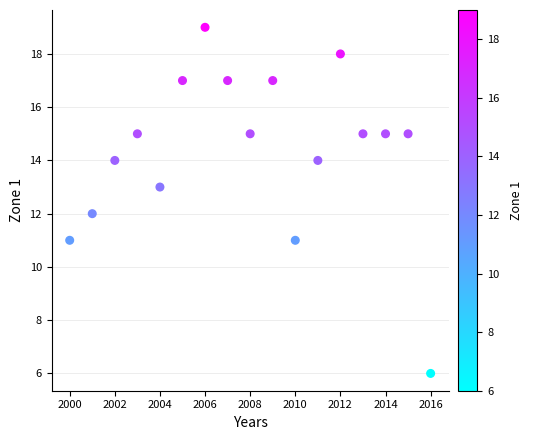

What is the range of Y values (max minus min)?

13